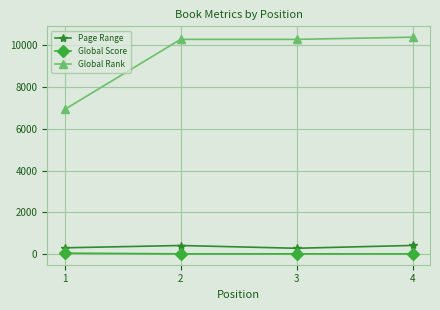

At how many categories does at least one series exceed 2424?

4